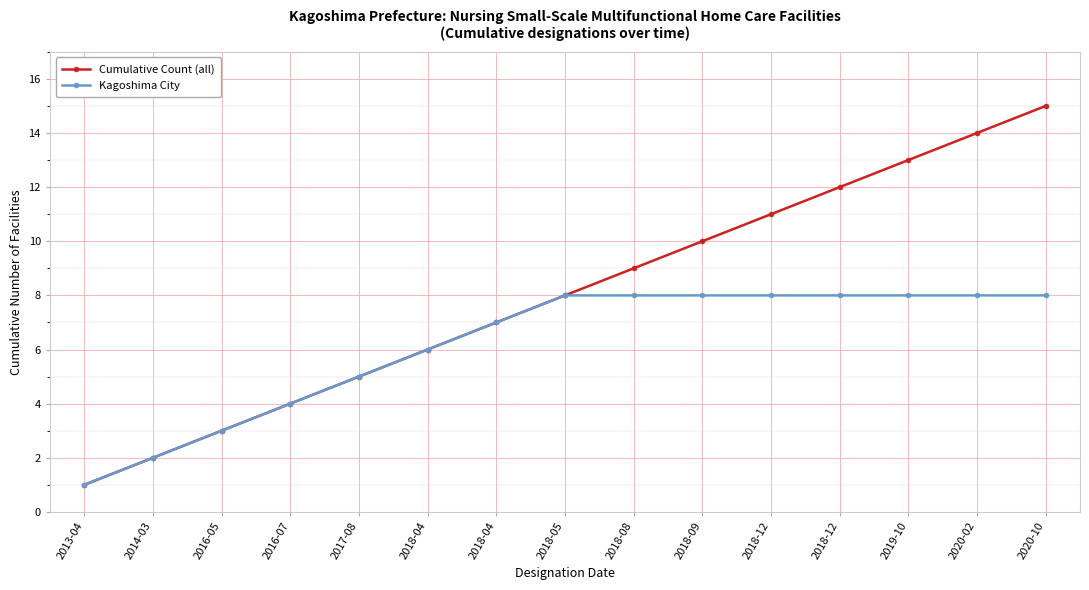

What is the label of the 8th point from the right?

2018-05